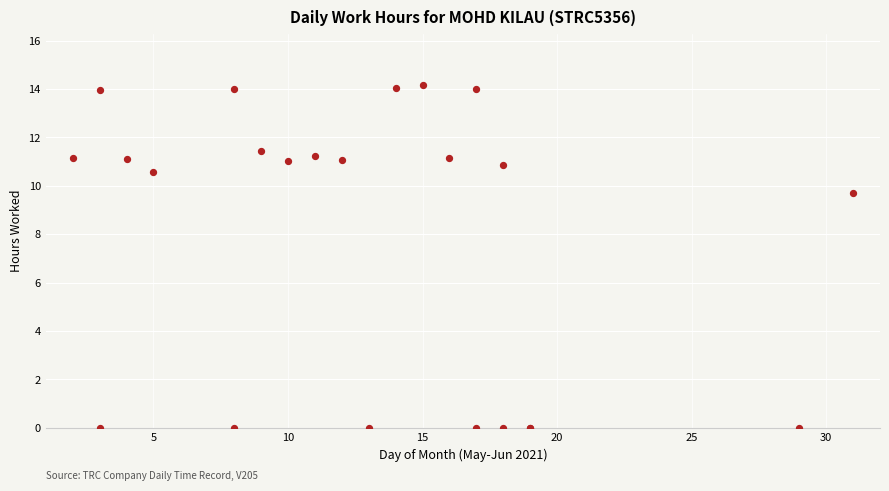

What Y value in the scatter plot is closest to 7?

9.7